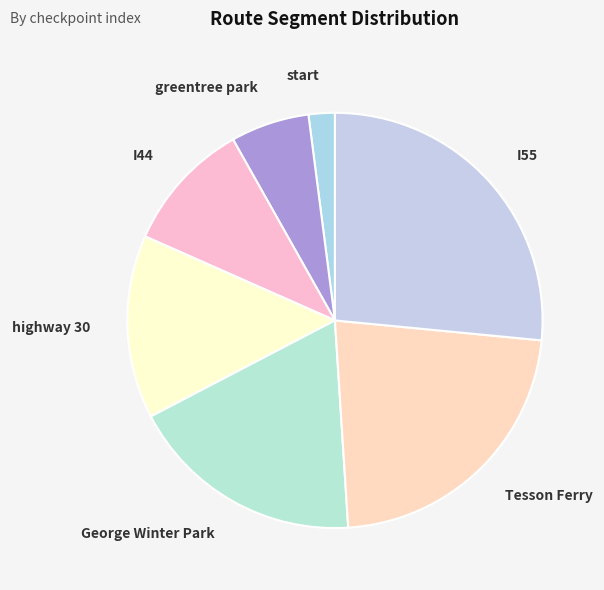

Which has a higher value, greentree park or I44?

I44